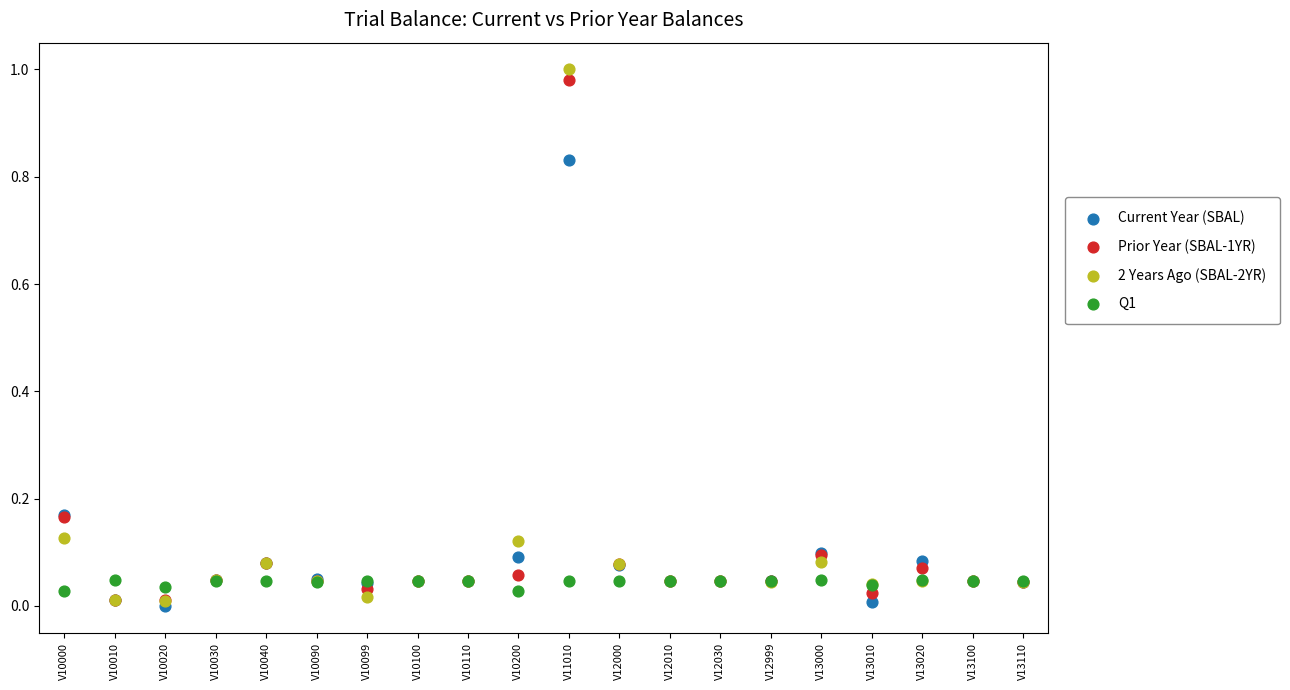

Which series has the widest spread of Y values?

2 Years Ago (SBAL-2YR)